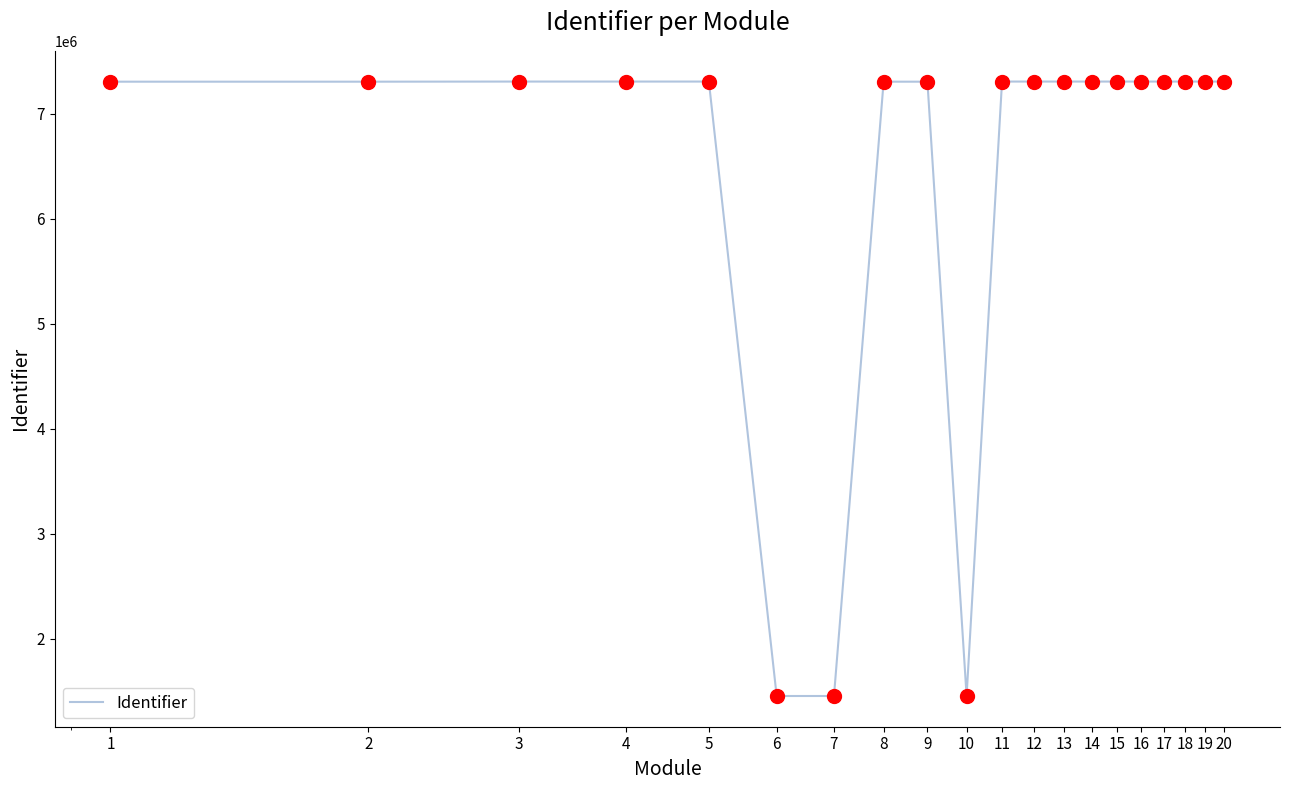

What is the greatest value displayed?

7304649